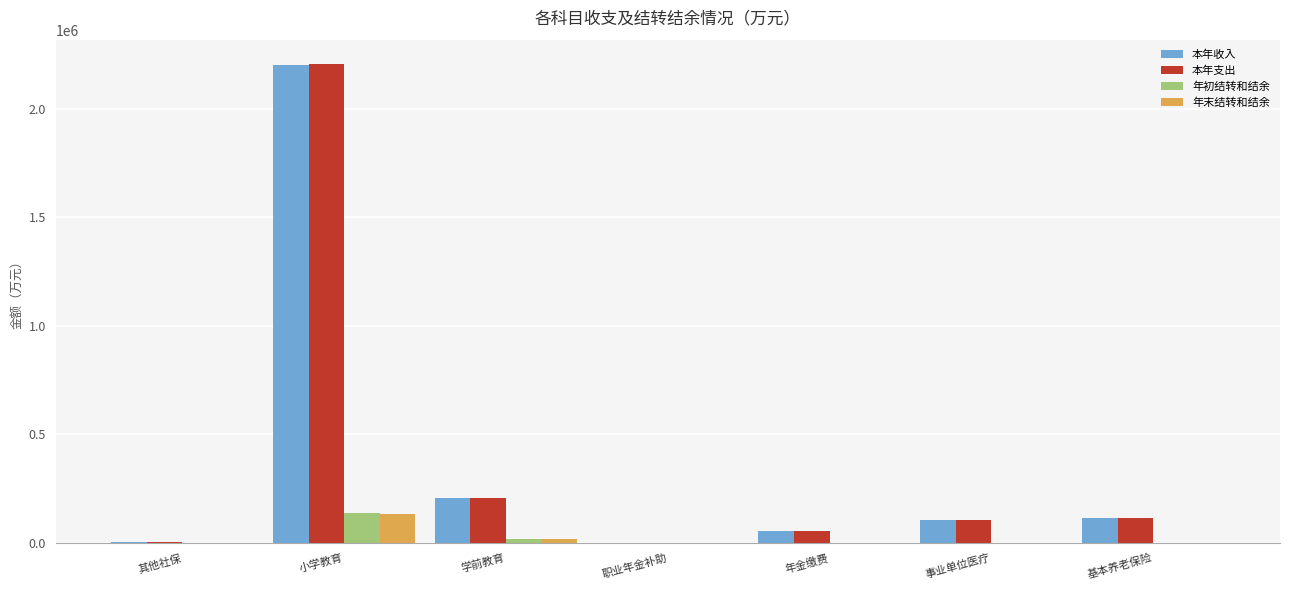

What is the average value of the 年末结转和结余 series?

21538.8